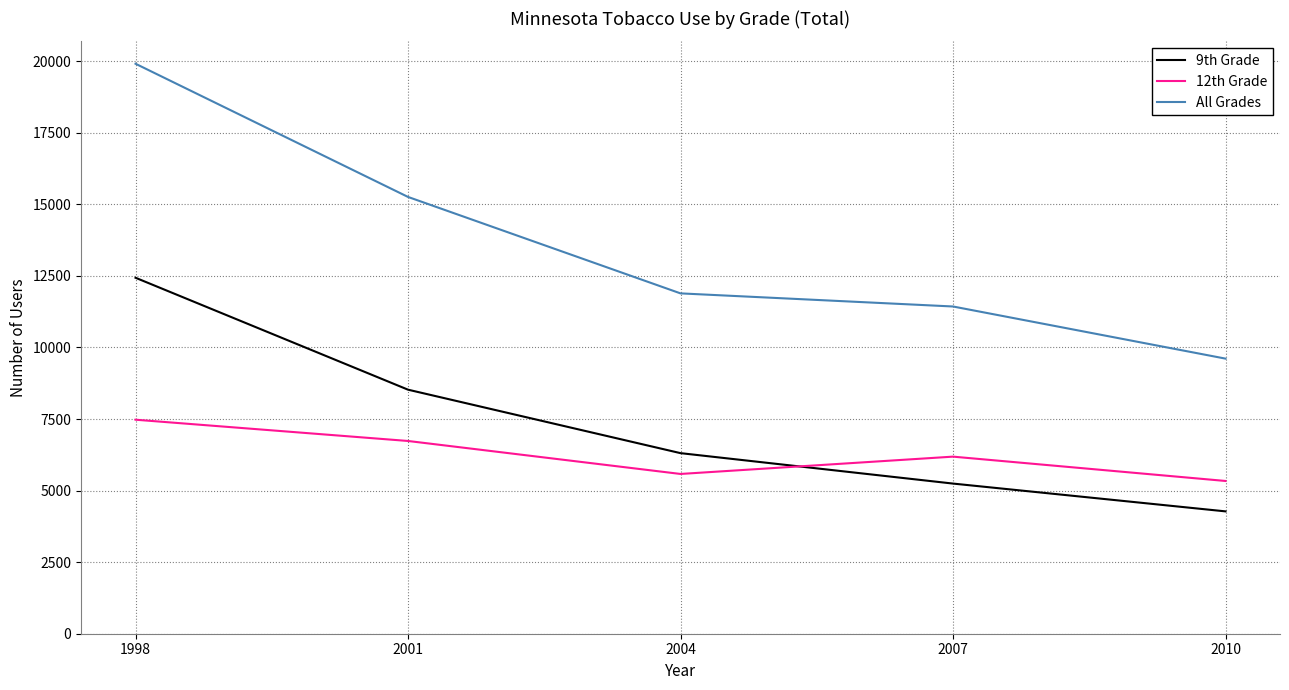

Reading left to right, list all the values displayed in this chart.

9th Grade: 1998=12435	2001=8525	2004=6308	2007=5245	2010=4274
12th Grade: 1998=7476	2001=6733	2004=5581	2007=6186	2010=5336
All Grades: 1998=19911	2001=15258	2004=11889	2007=11431	2010=9610